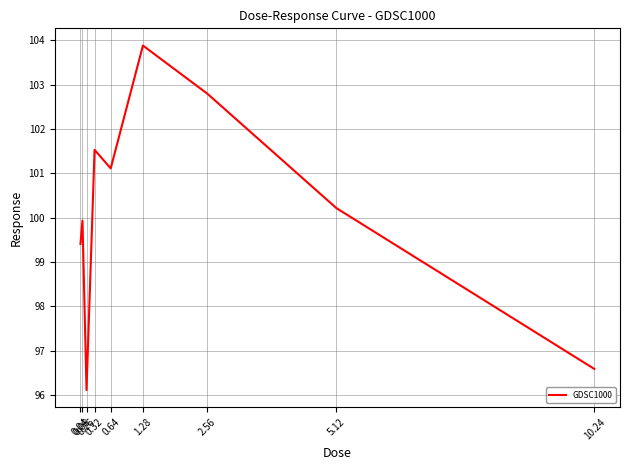

How many lines are shown in the chart?

1